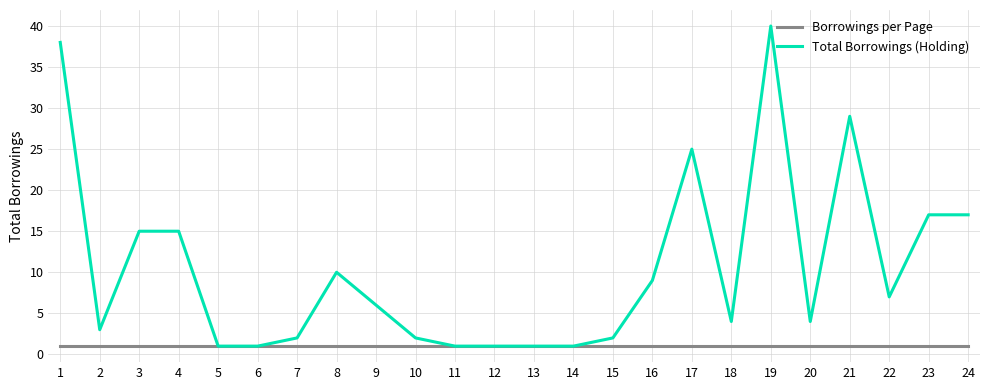

How many categories are shown in the chart?

24